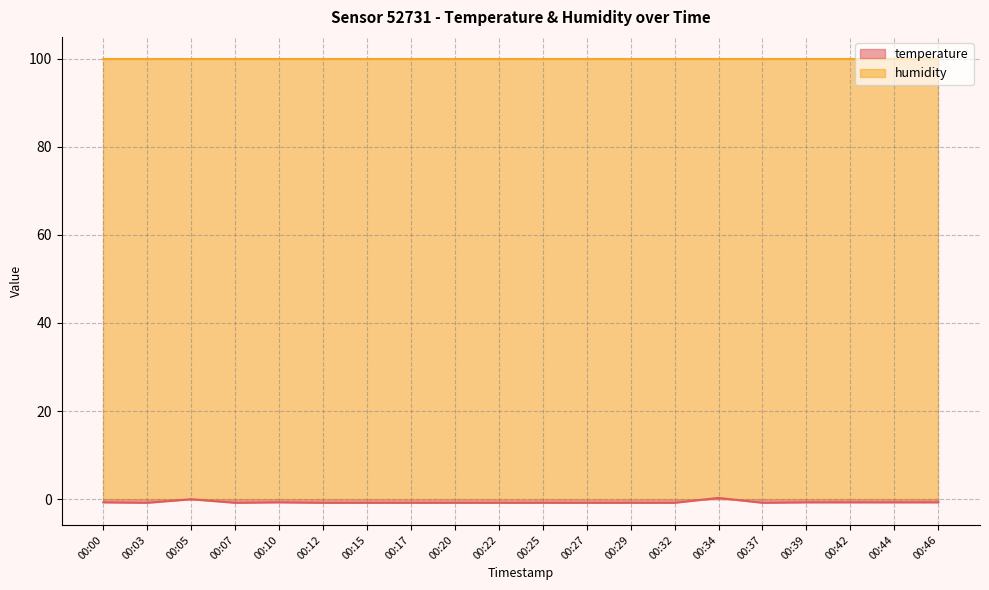

What is the average value?

-0.7